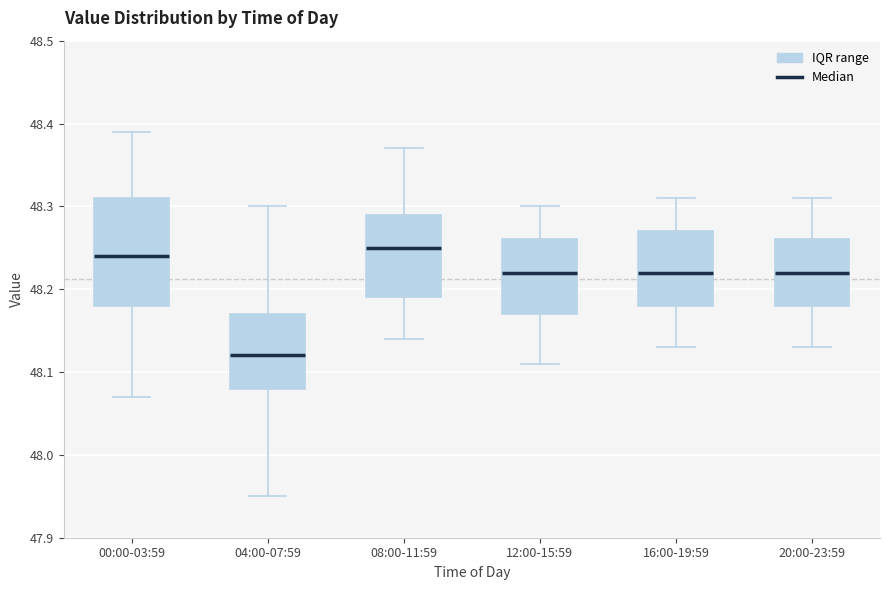

Reading left to right, transcribe this box plot: for each box, give where its median line is, the range the box spans, and where its two whiskers end, as read against the y-axis. The values are not printed on the chart, so give them approximately, as read against the axis.

00:00-03:59: median 48.24, box 48.18 to 48.31, whiskers 48.07 to 48.39
04:00-07:59: median 48.12, box 48.08 to 48.17, whiskers 47.95 to 48.30
08:00-11:59: median 48.25, box 48.19 to 48.29, whiskers 48.14 to 48.37
12:00-15:59: median 48.22, box 48.17 to 48.26, whiskers 48.11 to 48.30
16:00-19:59: median 48.22, box 48.18 to 48.27, whiskers 48.13 to 48.31
20:00-23:59: median 48.22, box 48.18 to 48.26, whiskers 48.13 to 48.31